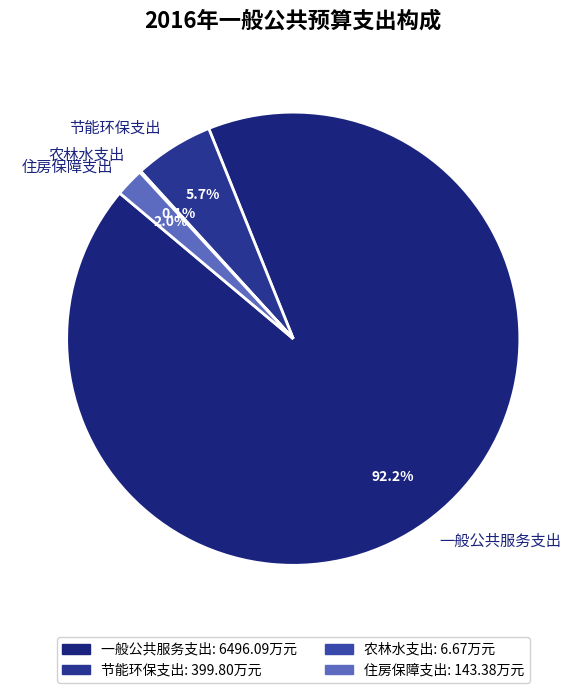

To the nearest percent, what is the average slice percentage?

25%